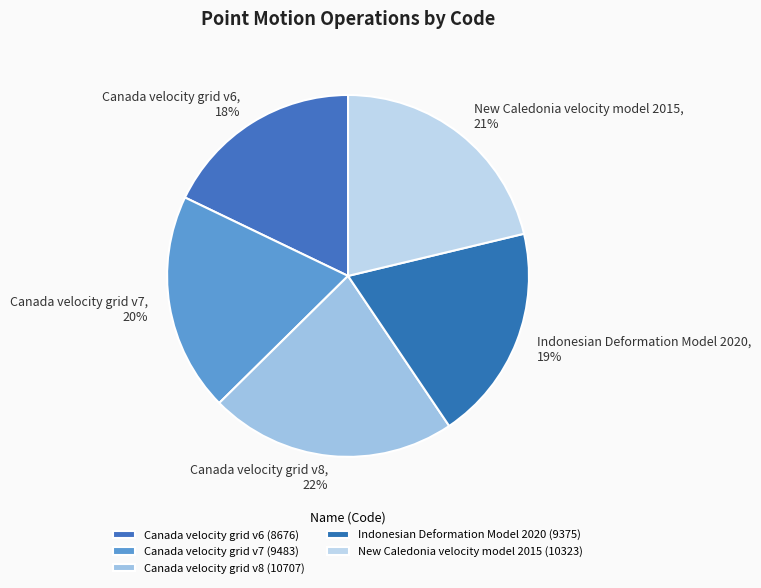

Combined, do Canada velocity grid v6 and Canada velocity grid v7 account for over 50%?

No